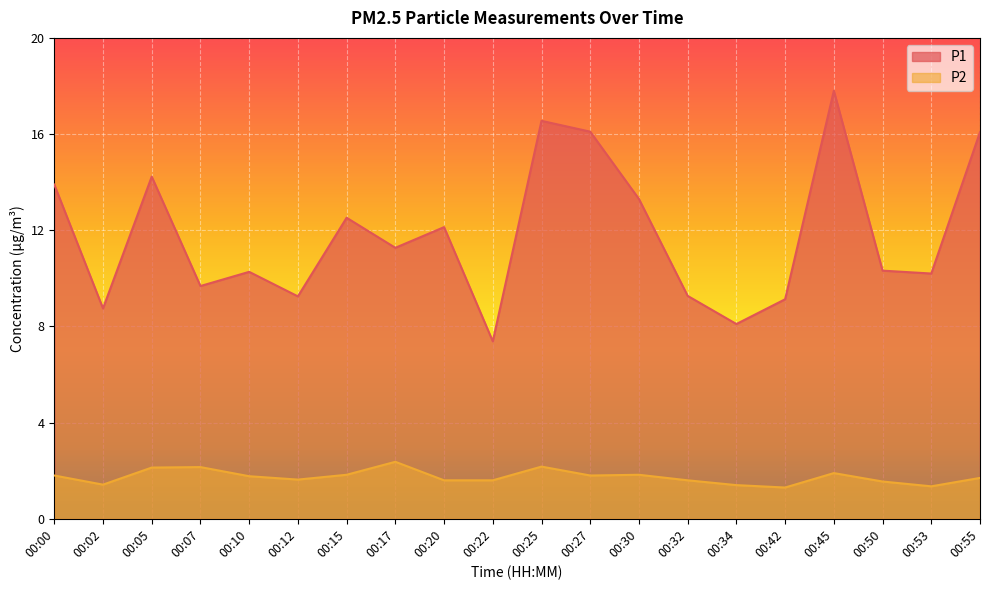

What is the total value across all series at 00:17?

13.6